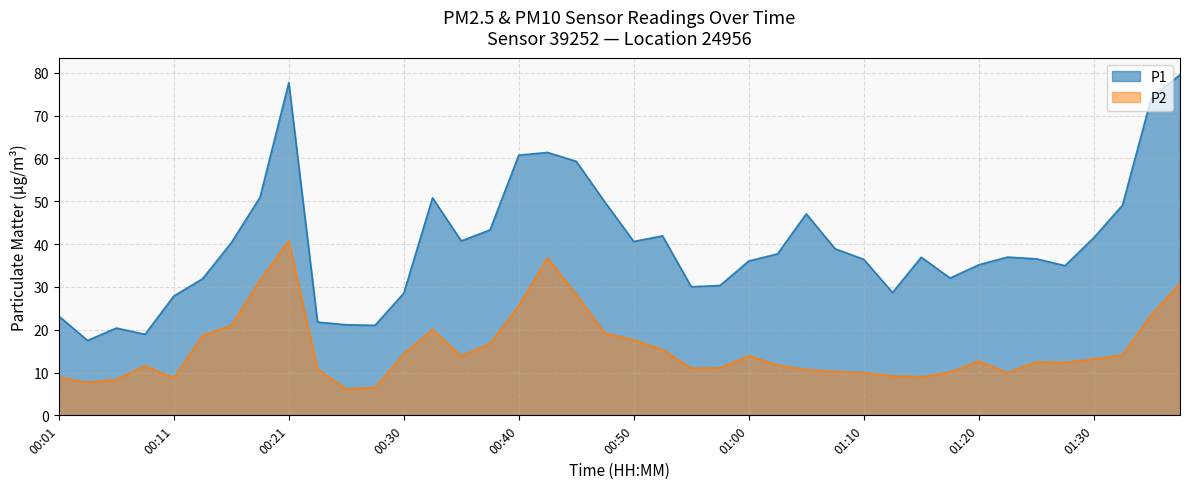

True or false: P1 has more than 1 points higher than both neighbors.

True